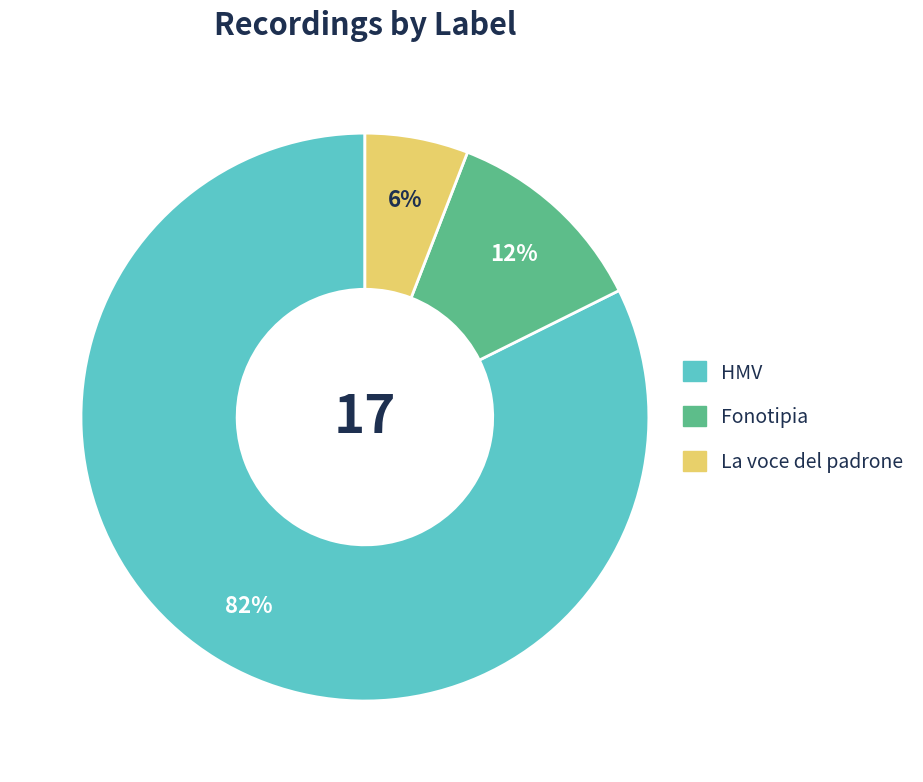

Which slice is the largest?

HMV